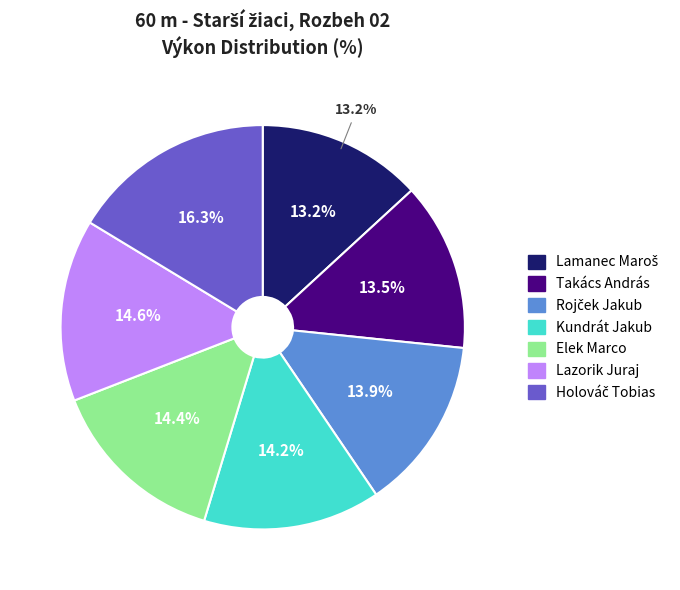

Which category has the biggest portion of the pie?

Holováč Tobias